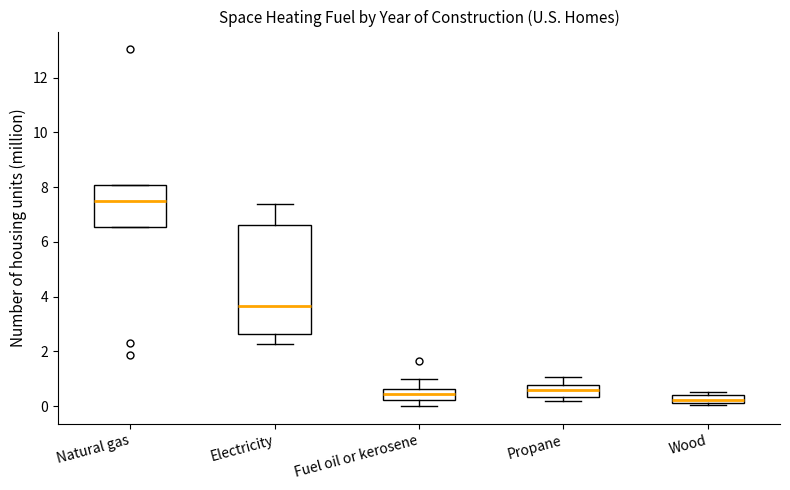

Where is the upper edge of the box for Natural gas on the y-axis? The values are not printed on the chart, so give them approximately, as read against the axis.

8.0